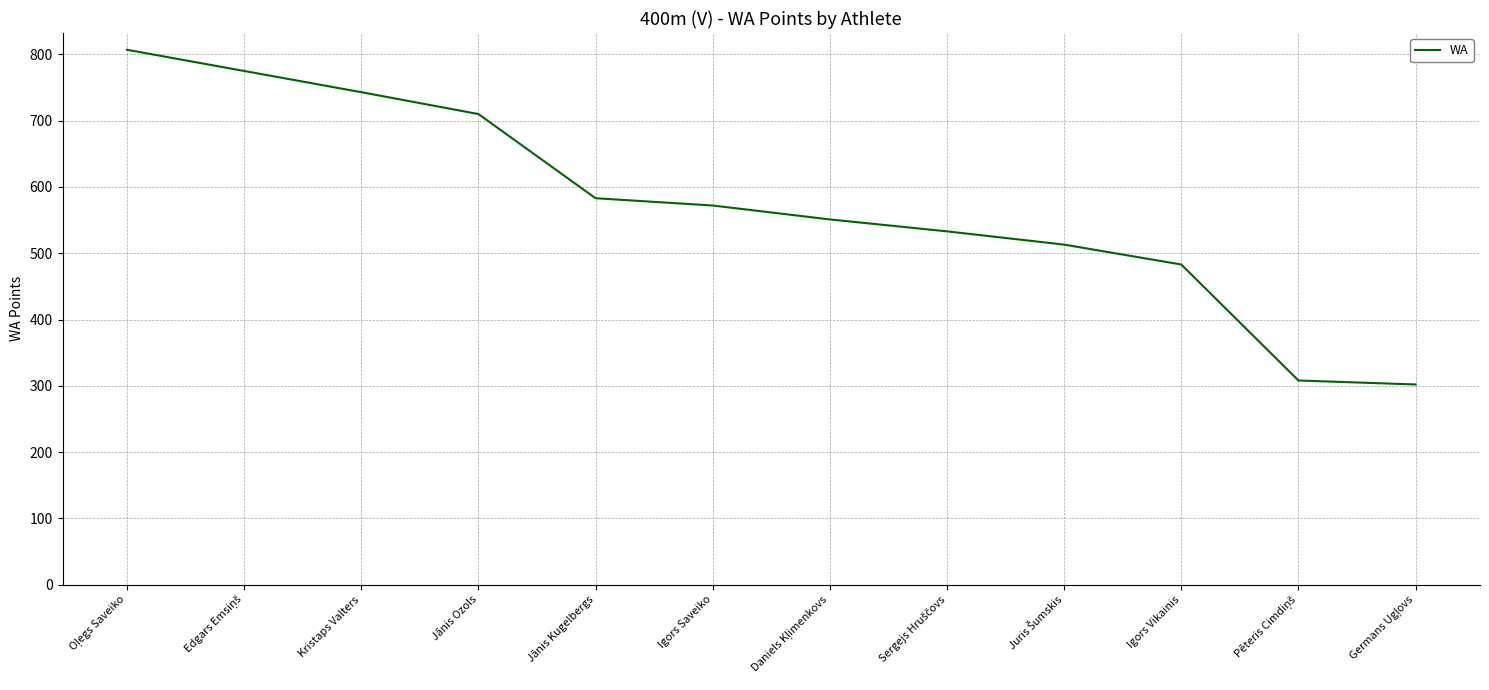

True or false: the data shows 366 at Jānis Ozols.

False